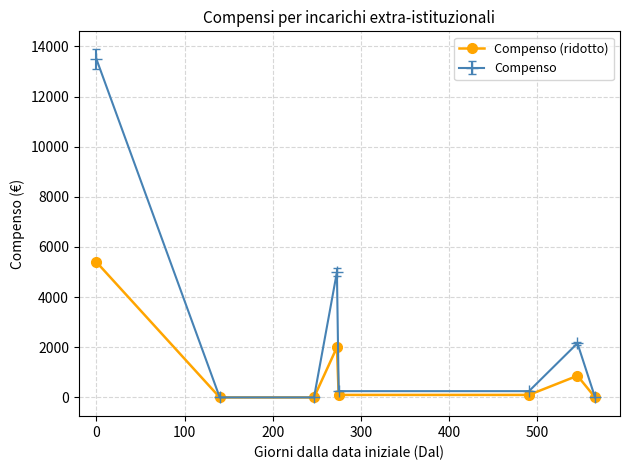

How many lines are shown in the chart?

2